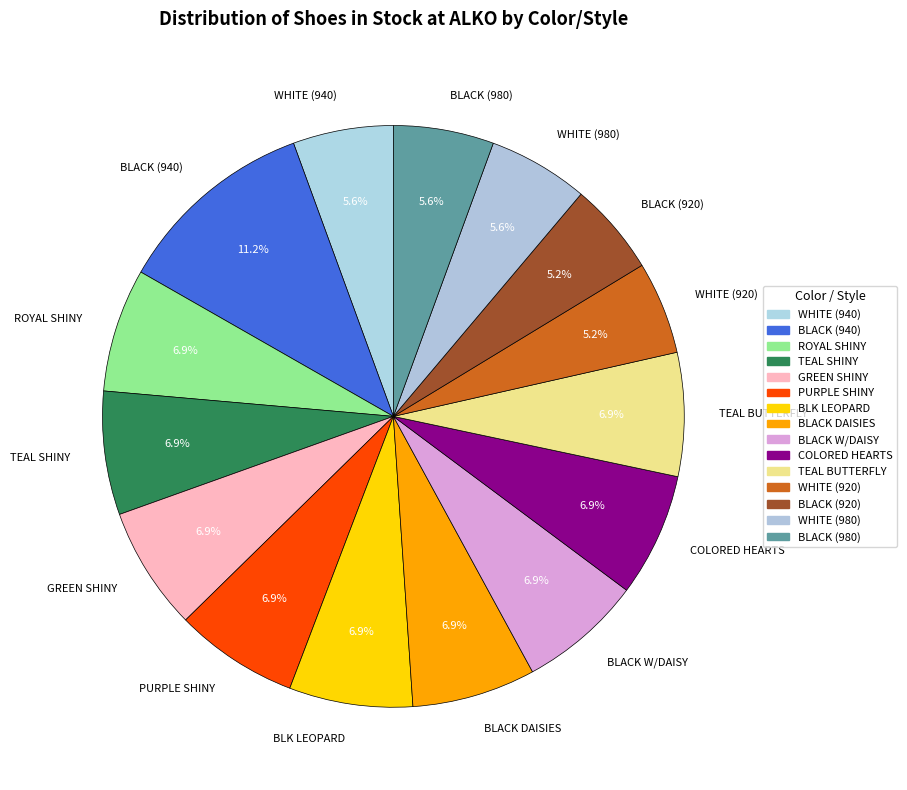

What is the largest slice in the pie chart?

BLACK (940)